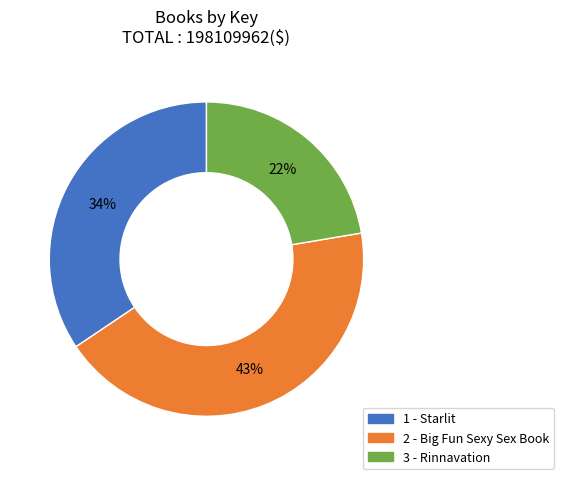

What percentage is the 2 - Big Fun Sexy Sex Book slice, to the nearest percent?

43%